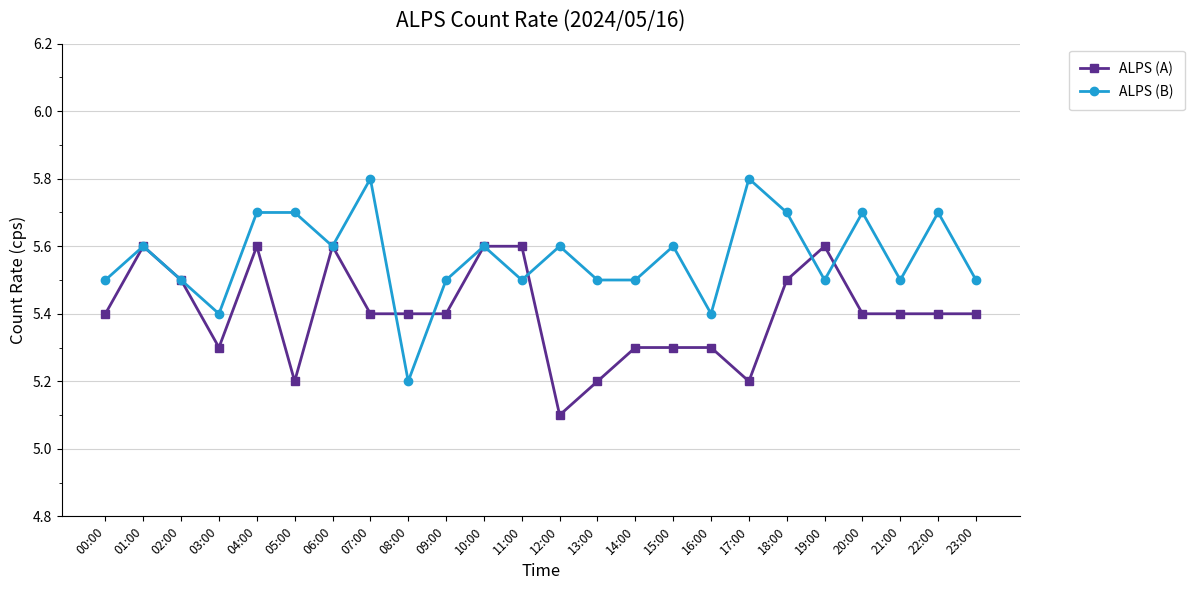

What is the label of the 23rd point from the left?

22:00